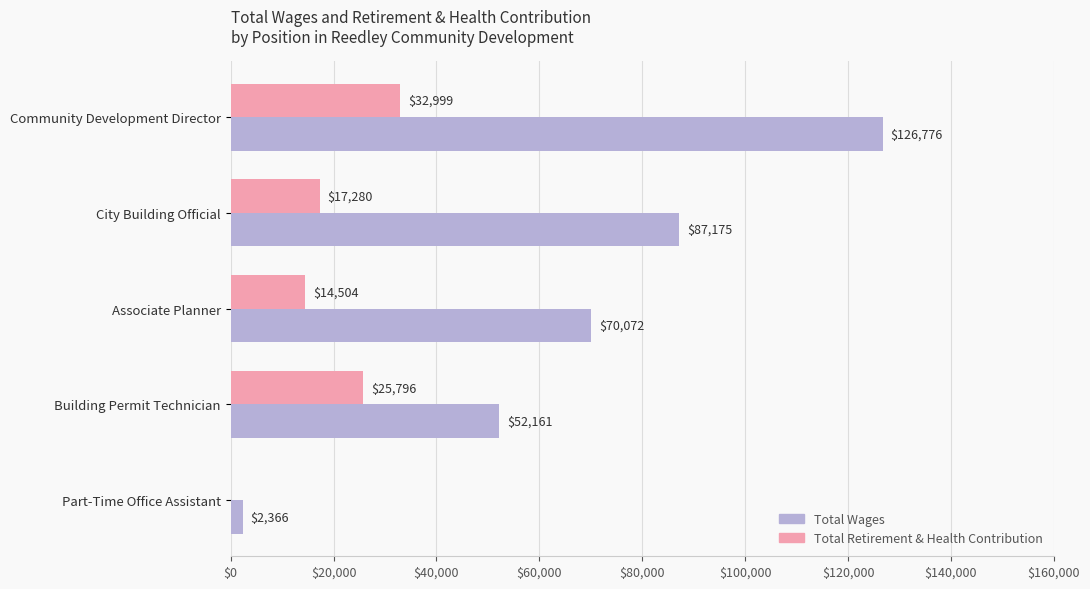

Which series has the largest range (max minus min)?

Total Wages